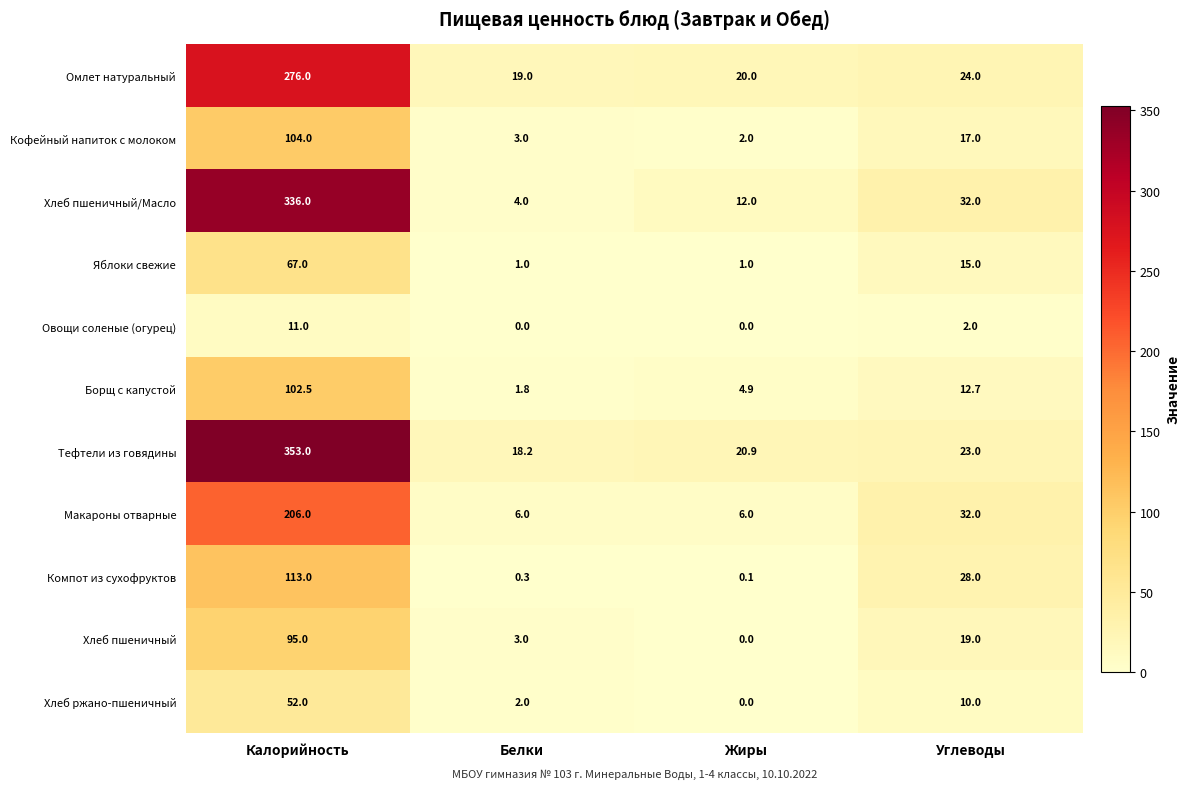

Which series has the largest total across all categories?

Тефтели из говядины